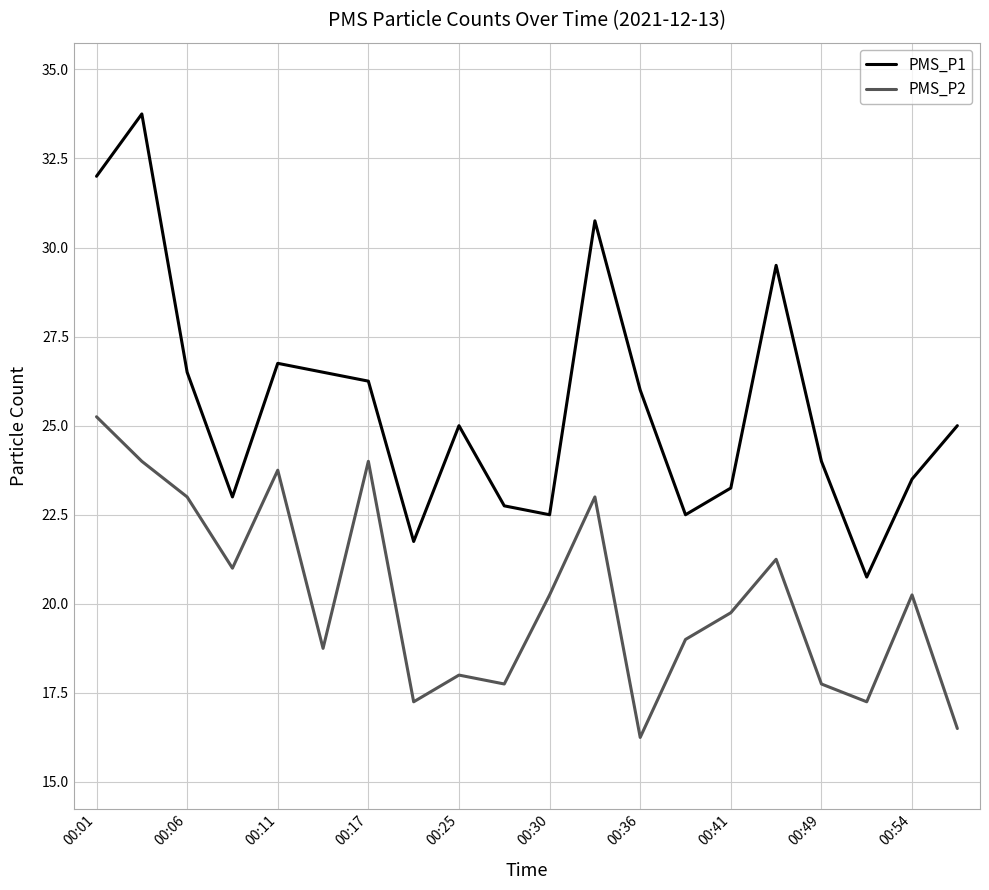

Which series has the largest range (max minus min)?

PMS_P1